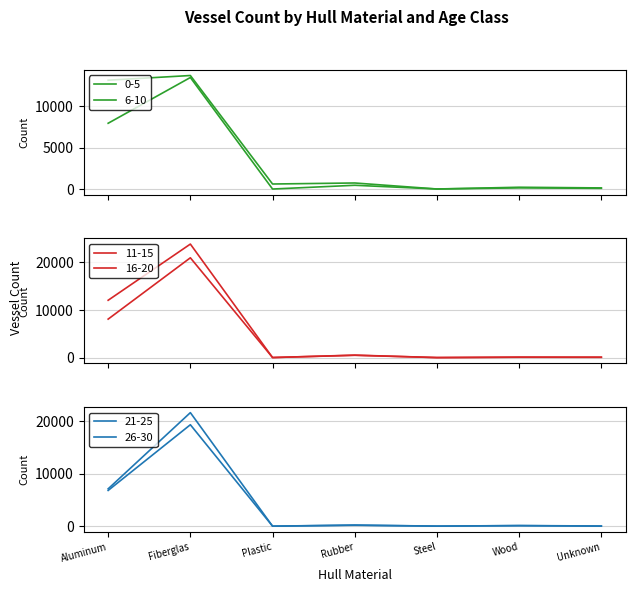

Reading left to right, transcribe all the data shown in this chart.

0-5: Aluminum=13096	Fiberglas=13661	Plastic=619	Rubber=742	Steel=19	Wood=230	Unknown=149
6-10: Aluminum=7922	Fiberglas=13420	Plastic=16	Rubber=466	Steel=20	Wood=153	Unknown=99
11-15: Aluminum=12029	Fiberglas=23793	Plastic=31	Rubber=540	Steel=29	Wood=122	Unknown=113
16-20: Aluminum=8081	Fiberglas=20921	Plastic=35	Rubber=504	Steel=24	Wood=92	Unknown=74
21-25: Aluminum=7109	Fiberglas=21594	Plastic=15	Rubber=224	Steel=20	Wood=128	Unknown=45
26-30: Aluminum=6805	Fiberglas=19296	Plastic=16	Rubber=185	Steel=23	Wood=111	Unknown=21